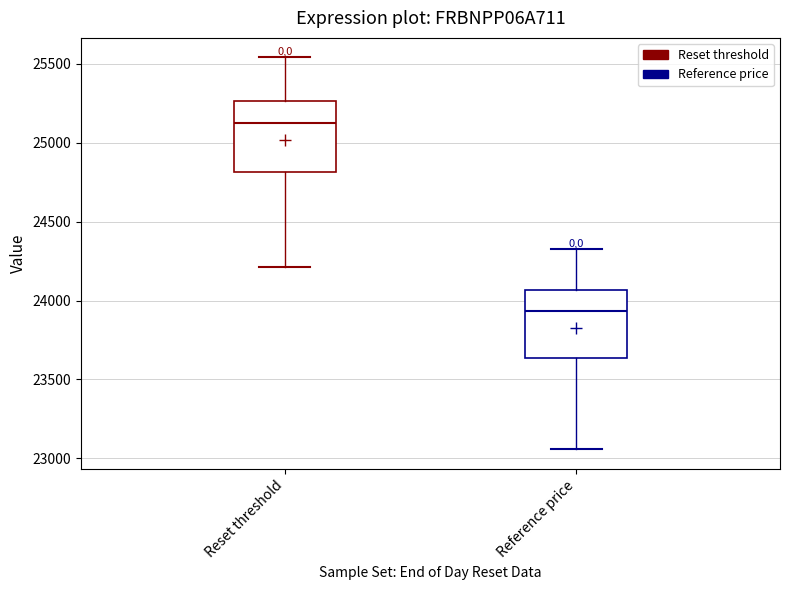

Where is the lower edge of the box for Reset threshold on the y-axis? The values are not printed on the chart, so give them approximately, as read against the axis.

24800